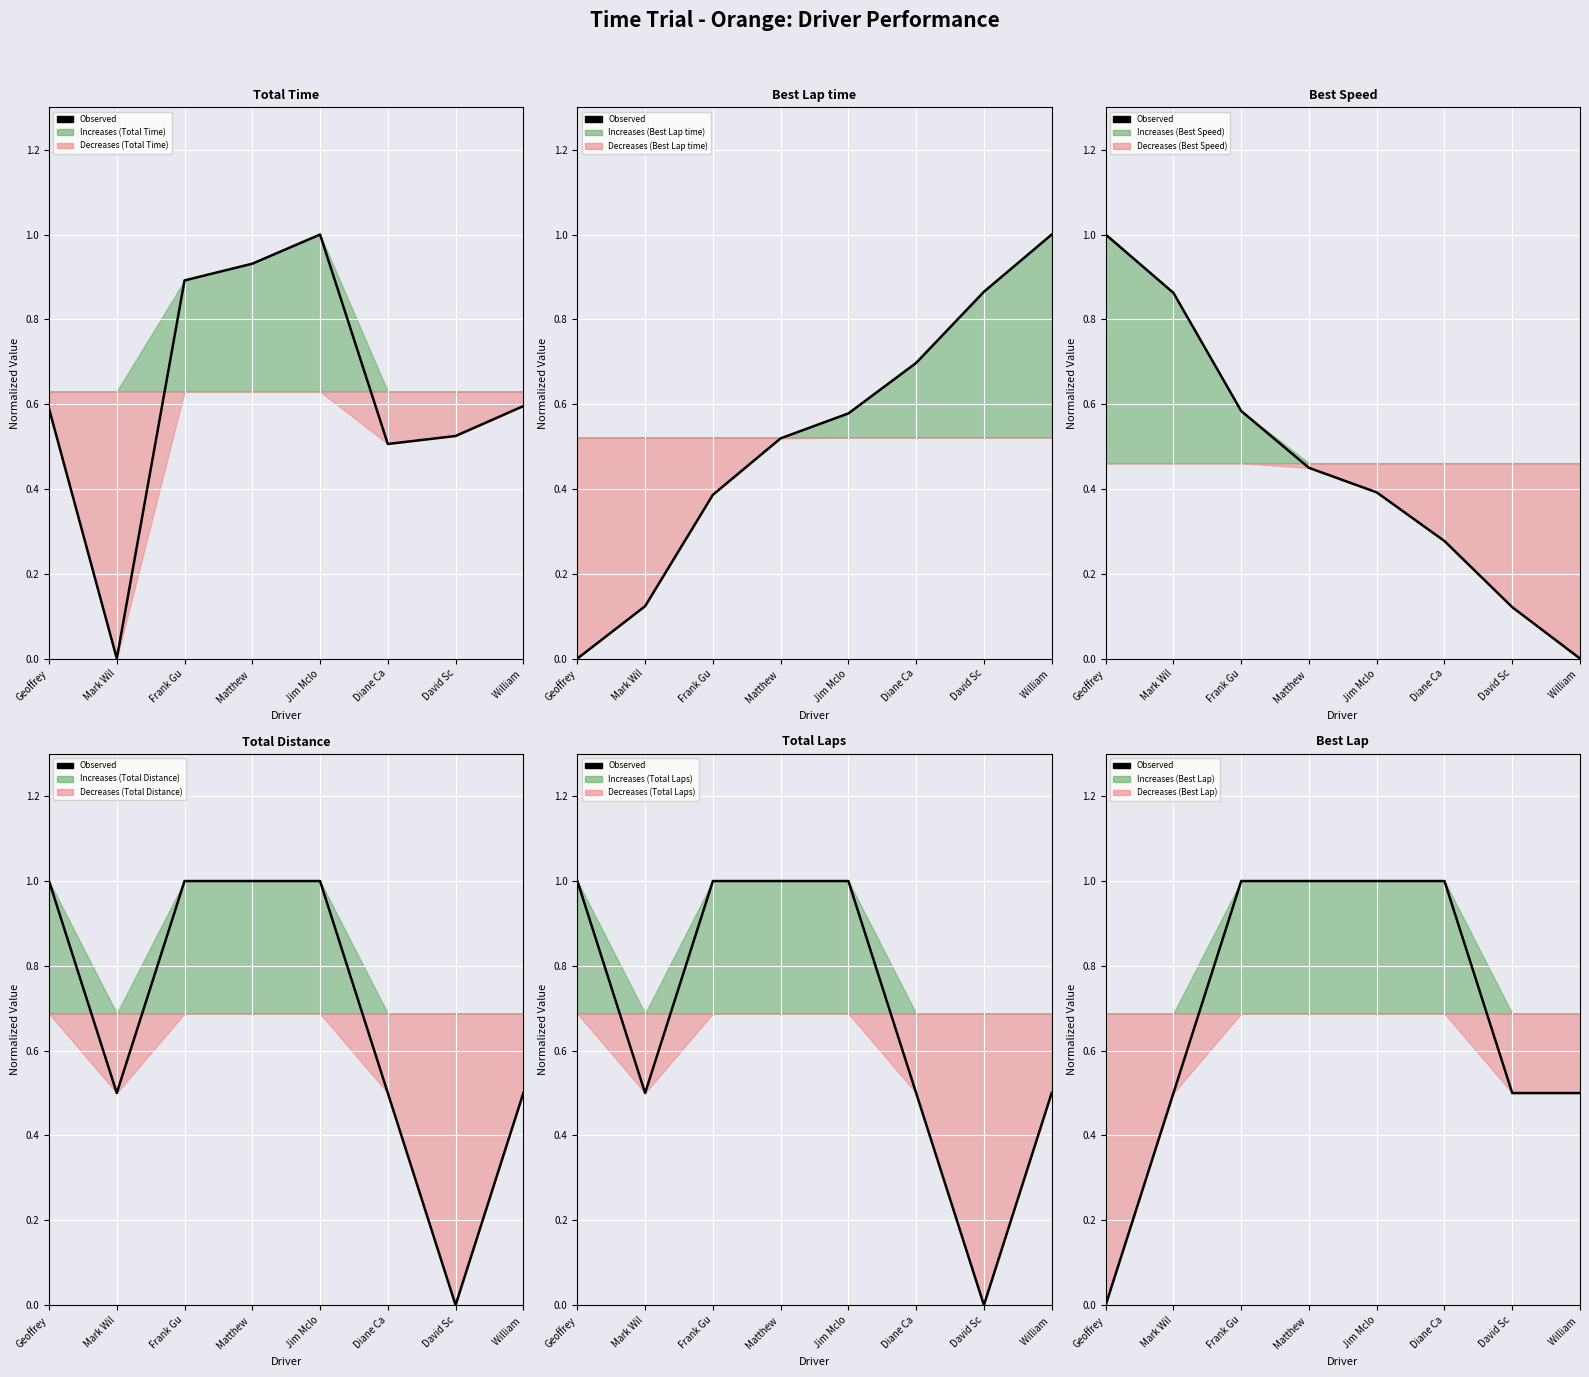

List the labels in order of value, largest first.

Frank Gu, Matthew , Jim Mclo, Diane Ca, Mark Wil, David Sc, William , Geoffrey